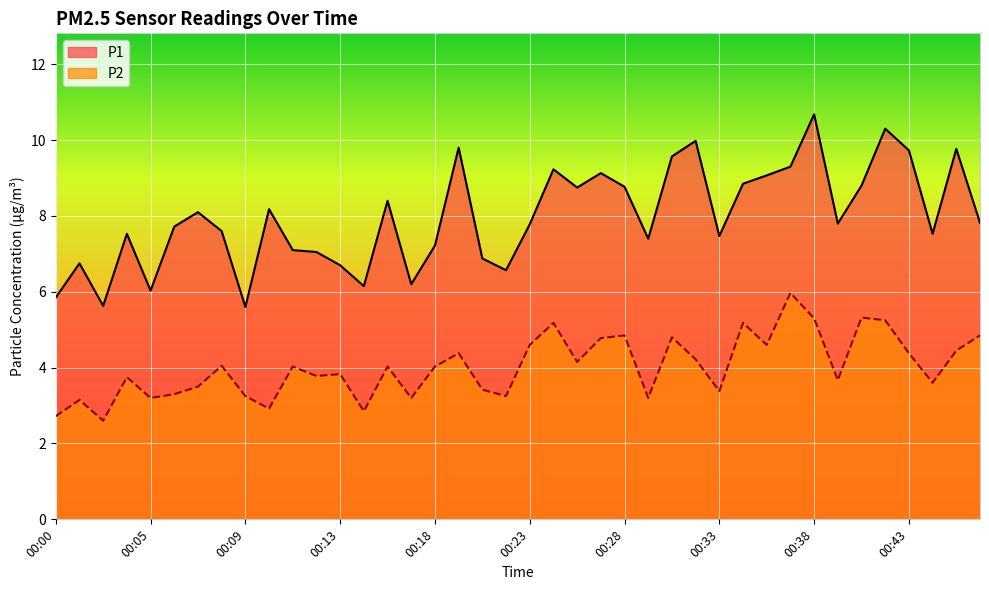

How many values in the P1 series are below 7?

10